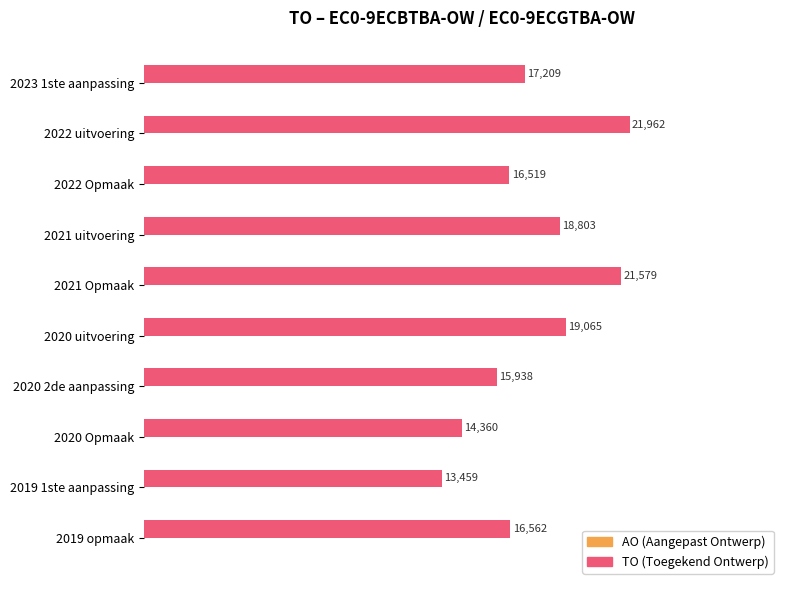

Rank the categories by value from highest to lowest.

2022 uitvoering, 2021 Opmaak, 2020 uitvoering, 2021 uitvoering, 2023 1ste aanpassing, 2019 opmaak, 2022 Opmaak, 2020 2de aanpassing, 2020 Opmaak, 2019 1ste aanpassing